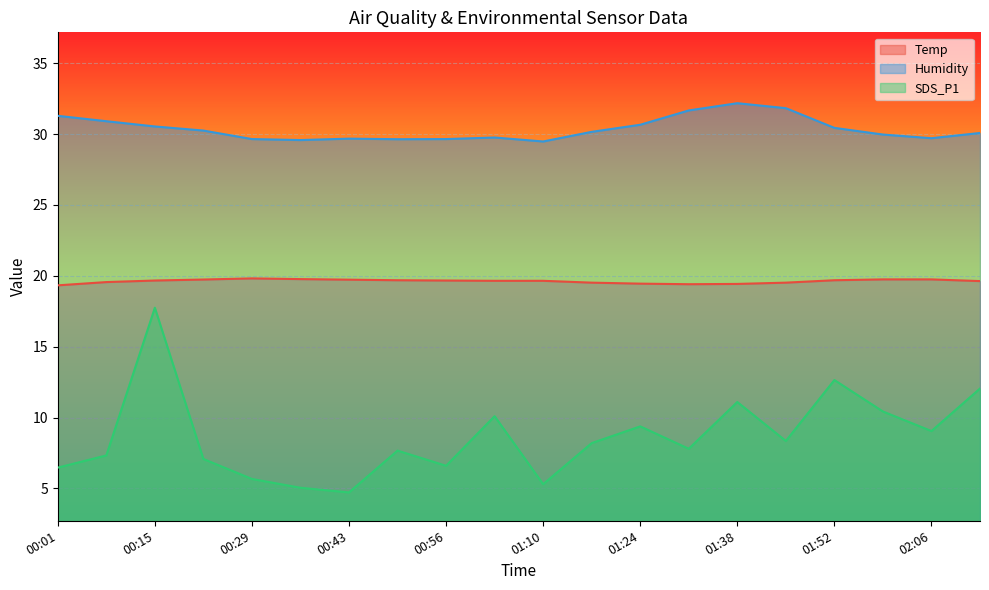

What position from the left is 01:45?

16